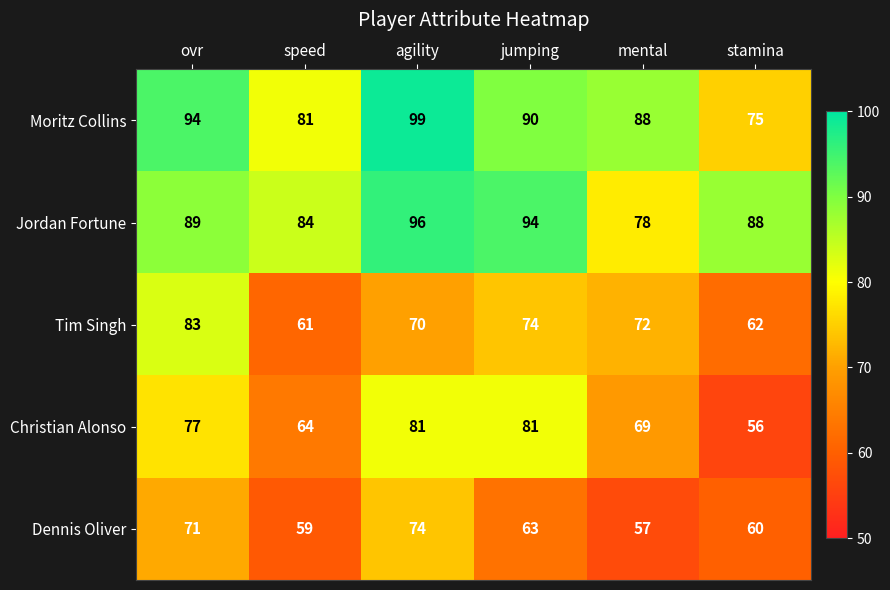

How many categories are shown in the chart?

6